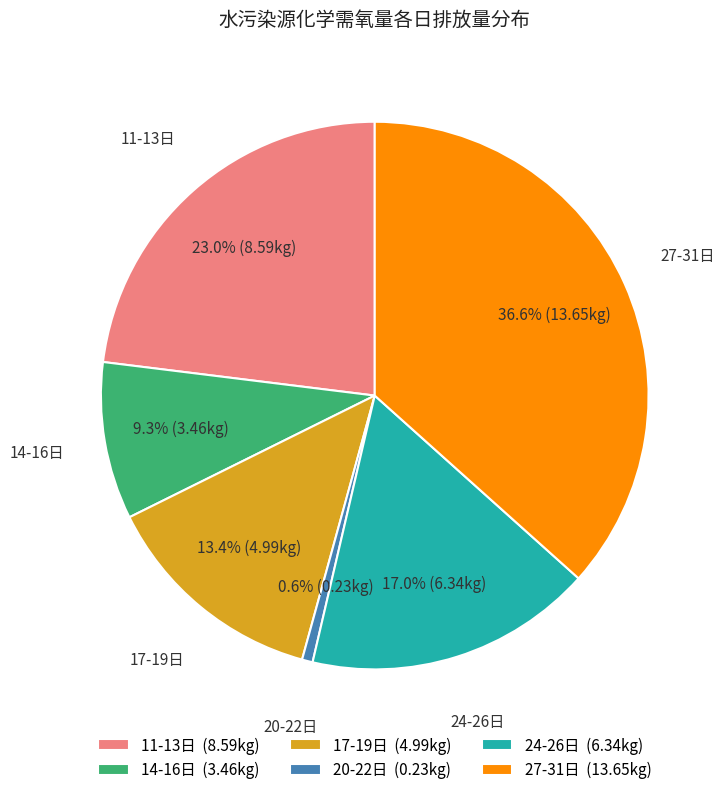

To the nearest percent, what is the difference between the largest and smallest slice percentages?

36%